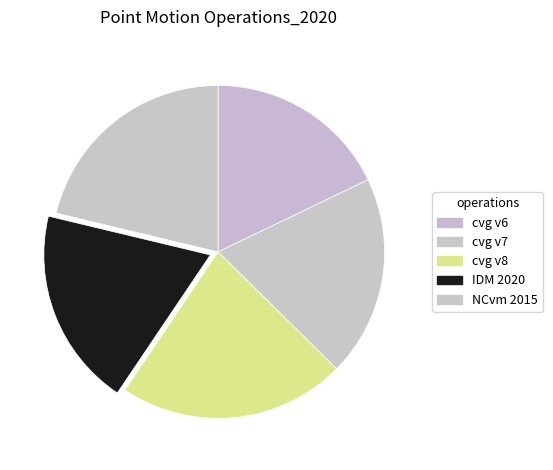

How many slices are in this pie chart?

5